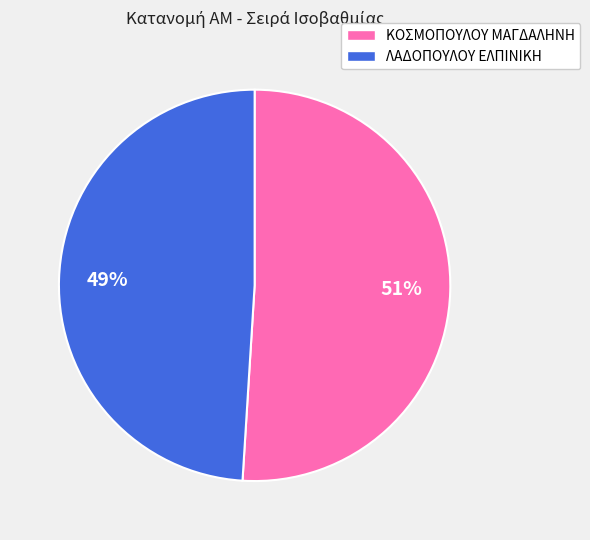

What is the ratio of the value at ΛΑΔΟΠΟΥΛΟΥ ΕΛΠΙΝΙΚΗ to the value at ΚΟΣΜΟΠΟΥΛΟΥ ΜΑΓΔΑΛΗΝΗ?

1.0